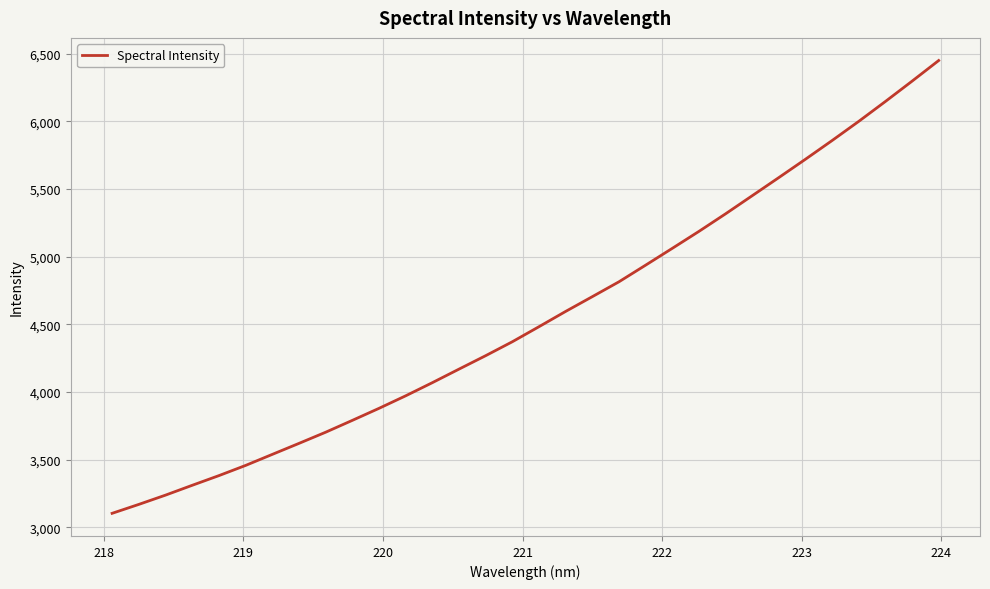

What is the difference between the maximum and minimum values?

3346.3